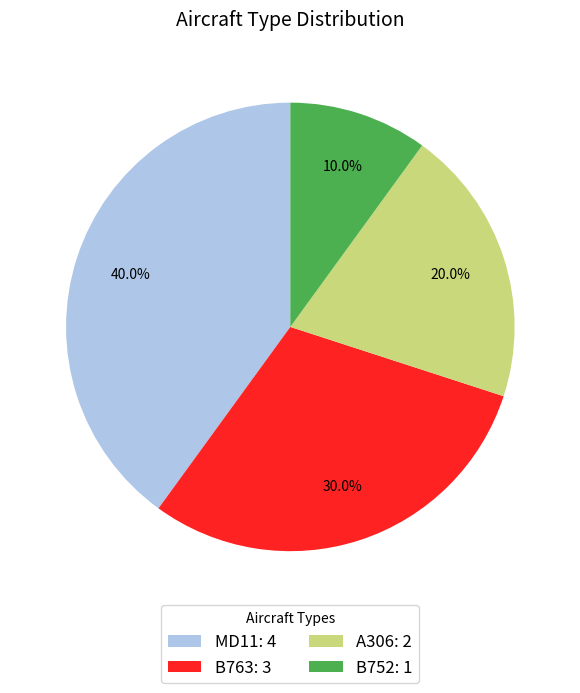

Does B763 represent more than half of the total?

No